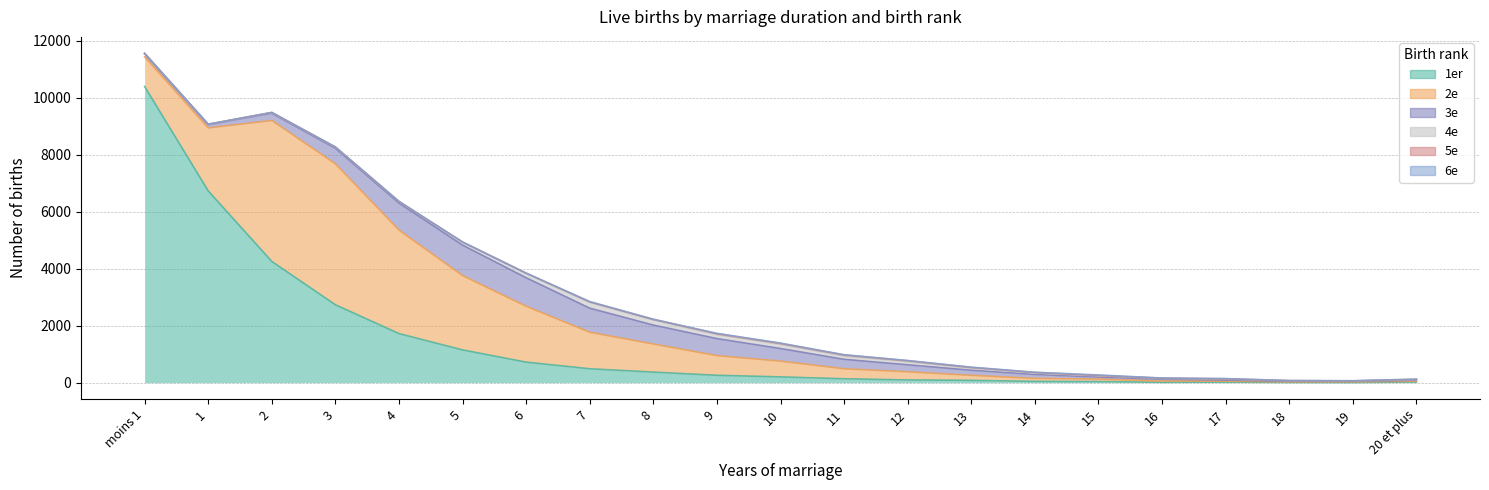

Which has a higher value, 17 or 2?

2